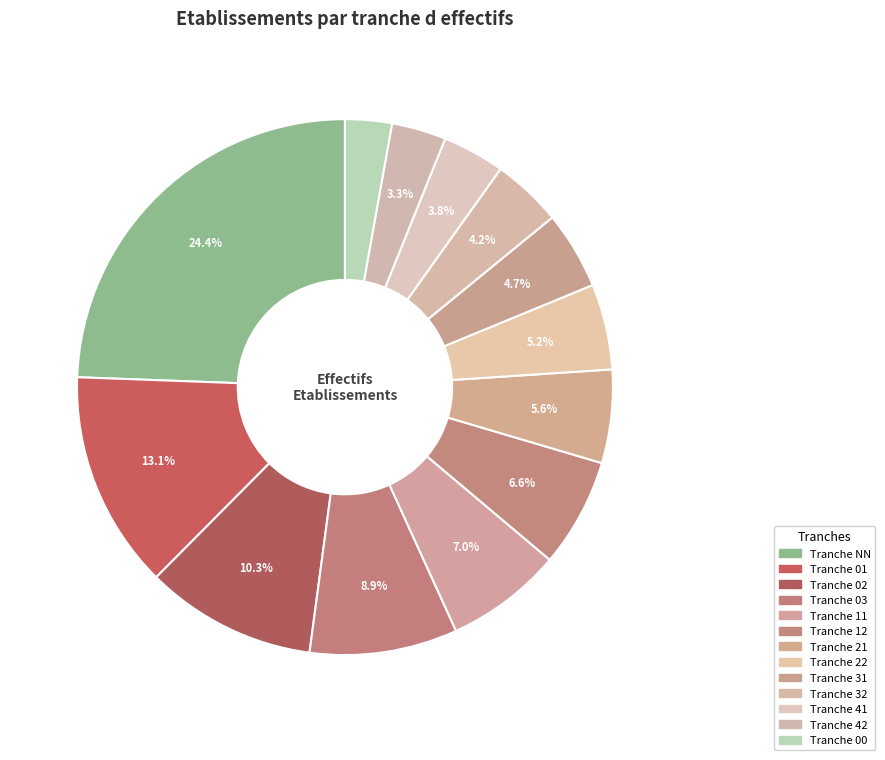

What is the largest slice in the pie chart?

NN